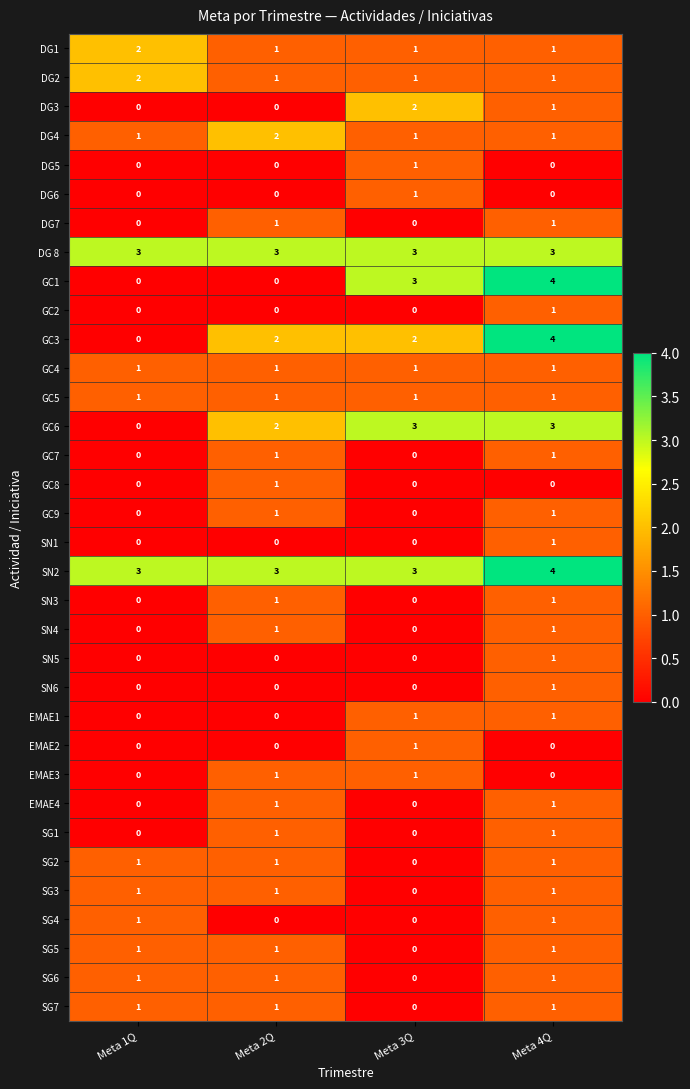

What is the spread (max minus min) of values at Meta 2Q?

3